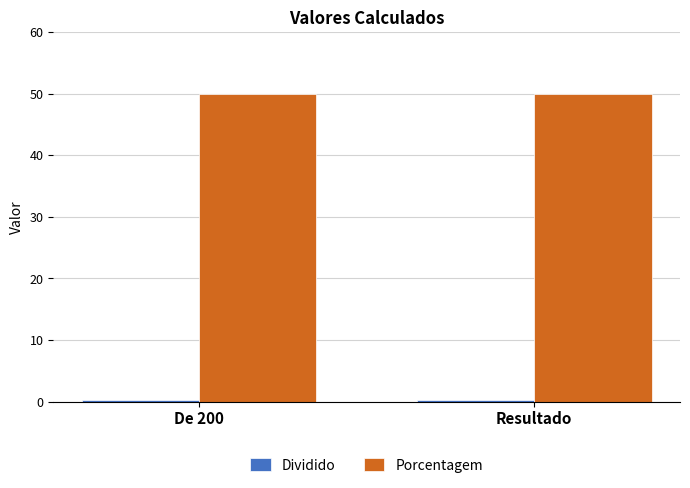

The value of Porcentagem at Resultado is 78.8. True or false?

False